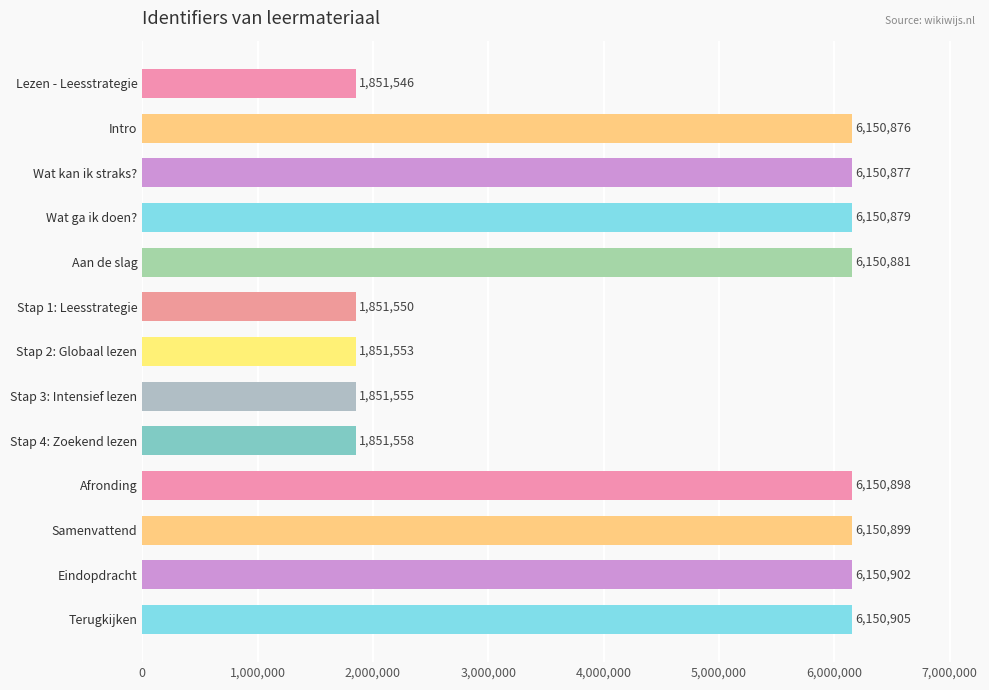

What is the average value?

4497298